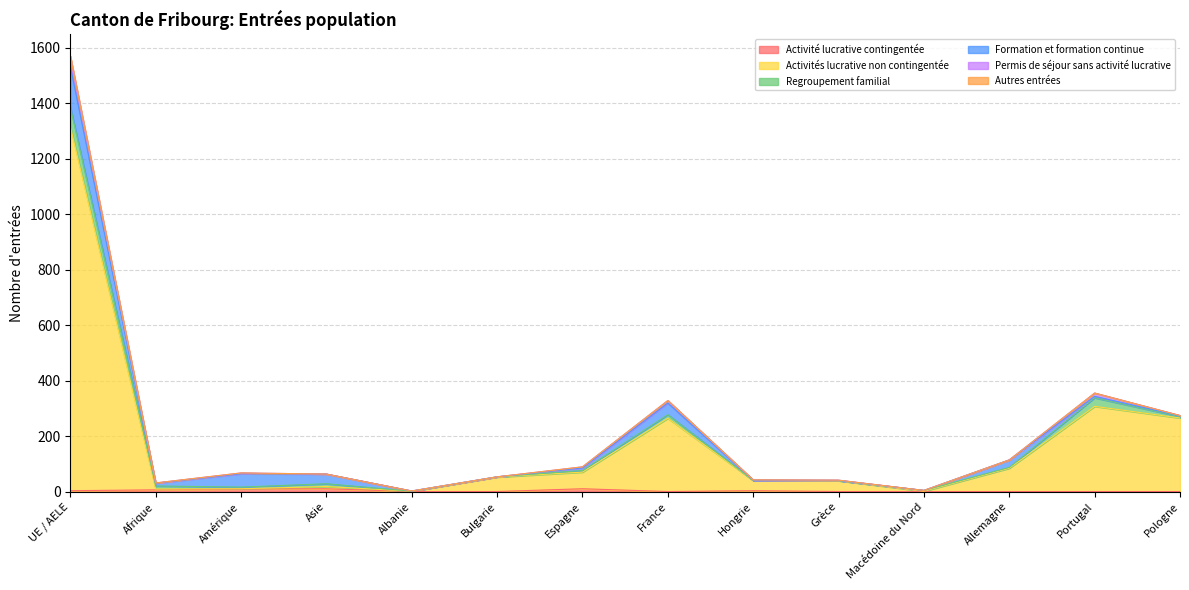

What position from the left is Macédoine du Nord?

11